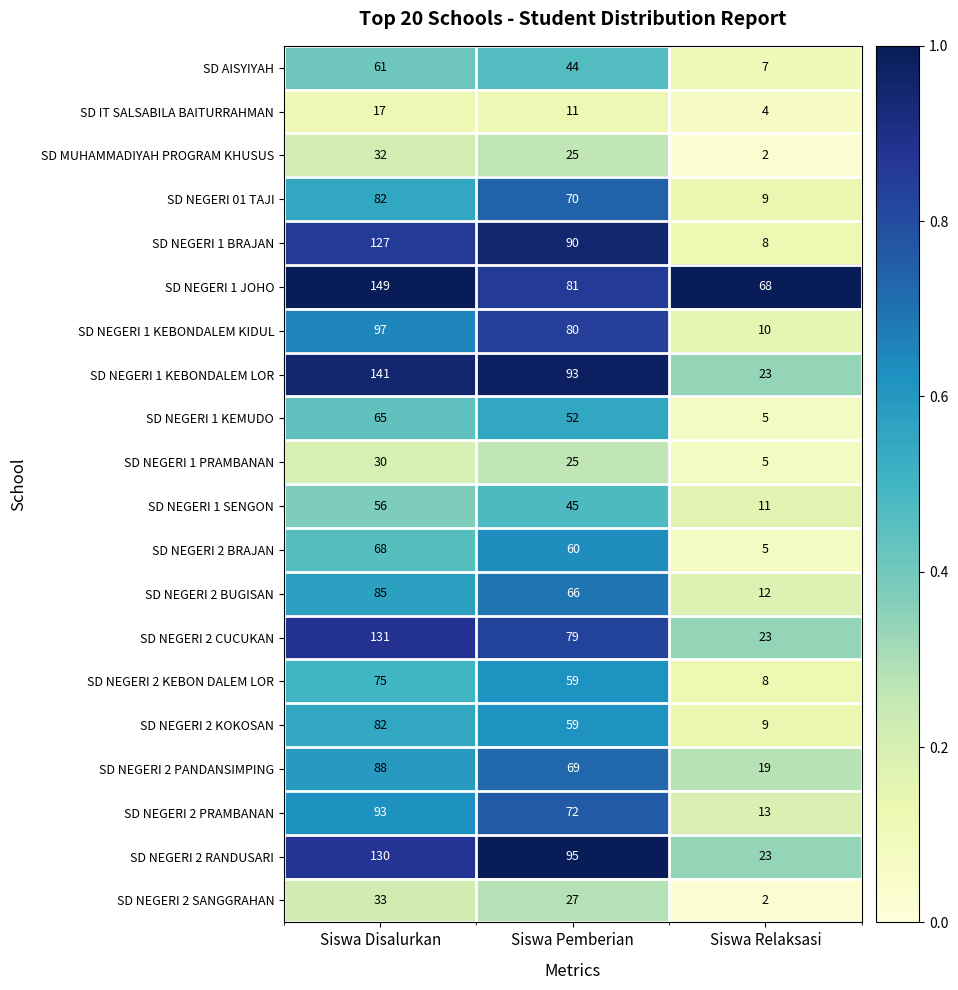

What is the difference between the highest and lowest values at Siswa Disalurkan?

132